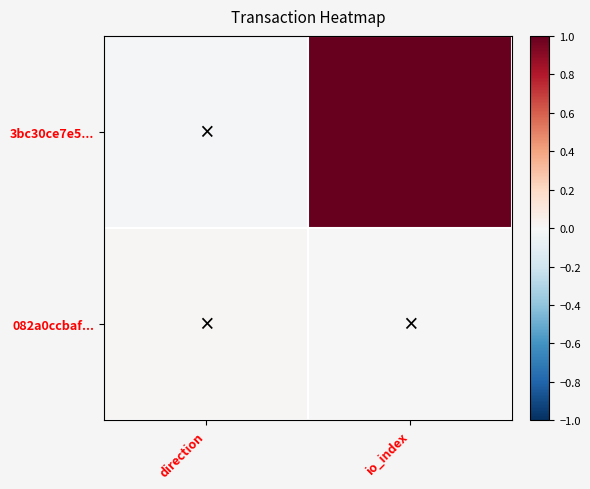

Which label corresponds to the largest value in the chart?

io_index